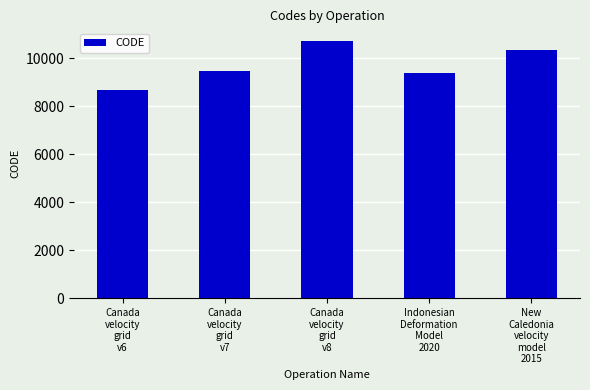

Which has a higher value, Canada
velocity
grid
v7 or Canada
velocity
grid
v8?

Canada
velocity
grid
v8